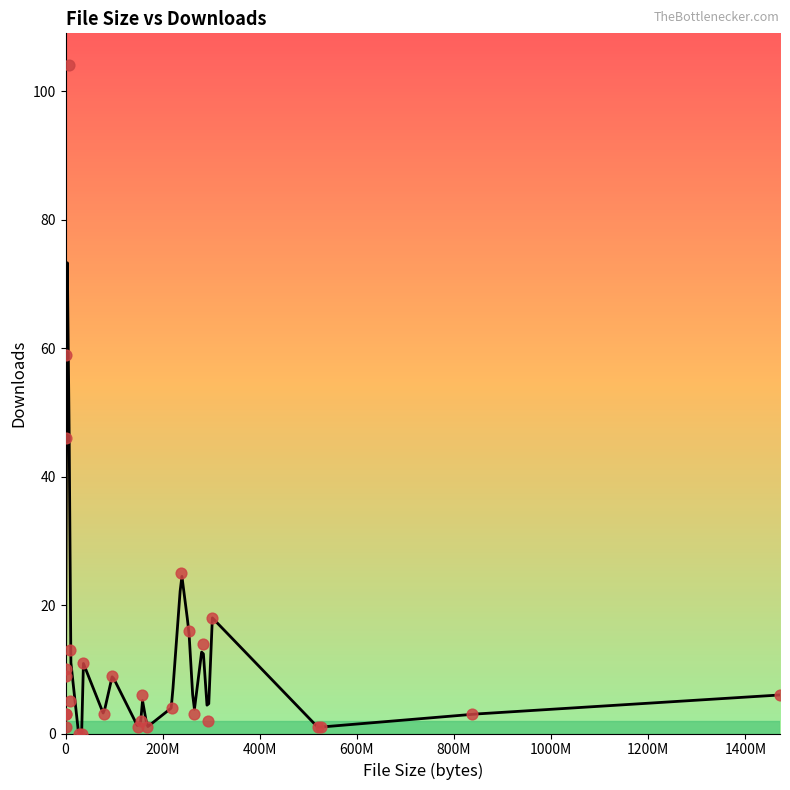

What is the change in value from 20 to 26?

-10